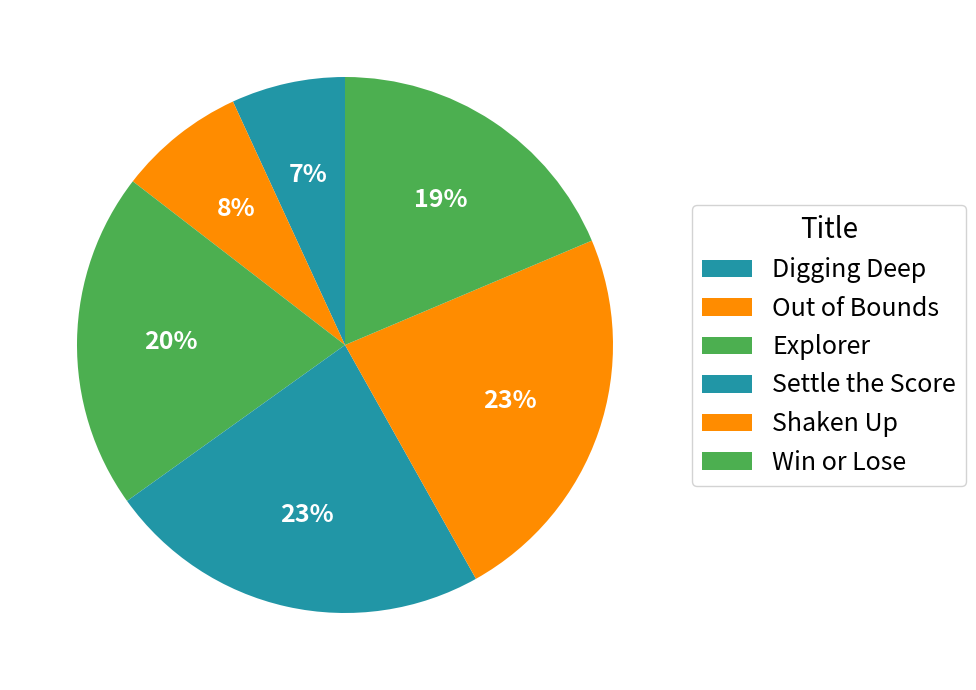

How many slices are in this pie chart?

6